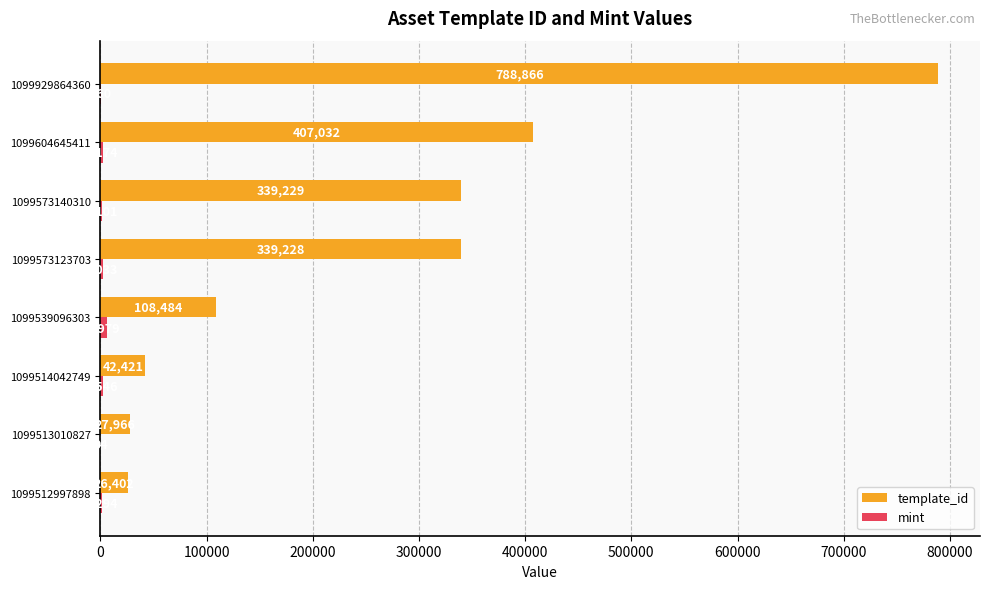

Which series changed the most between 1099513010827 and 1099573123703?

template_id